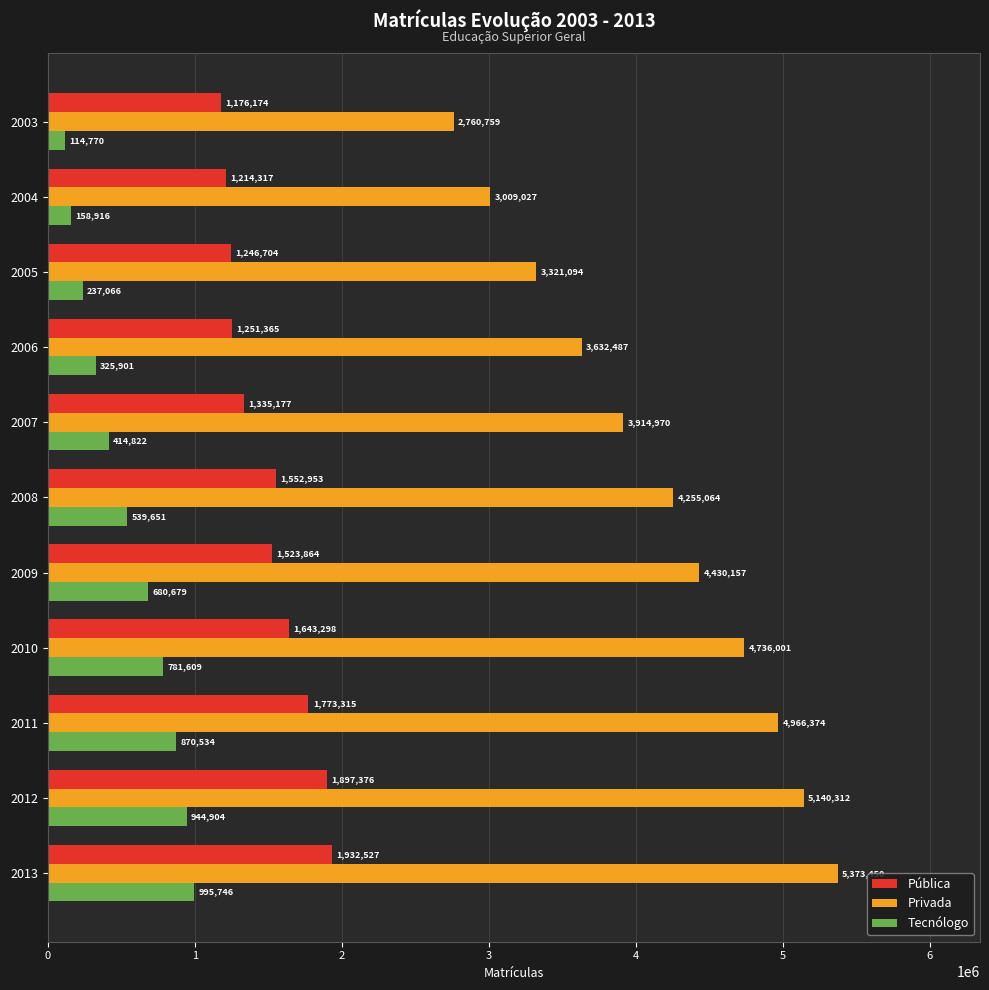

How many distinct data groups are displayed?

3